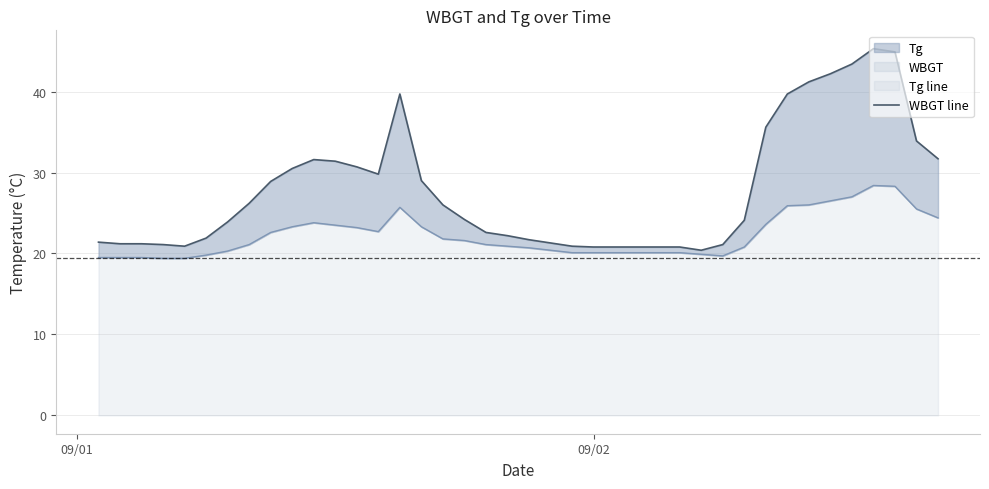

True or false: WBGT line has more than 2 points higher than both neighbors.

True